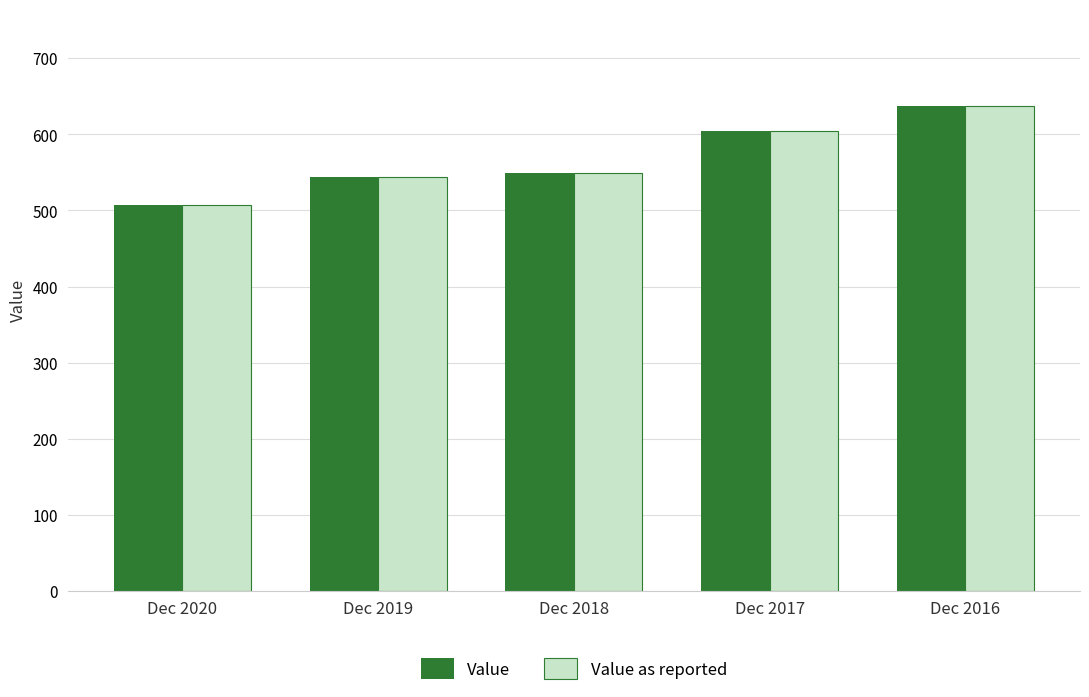

Which category has the highest value in the Value as reported series?

Dec 2016